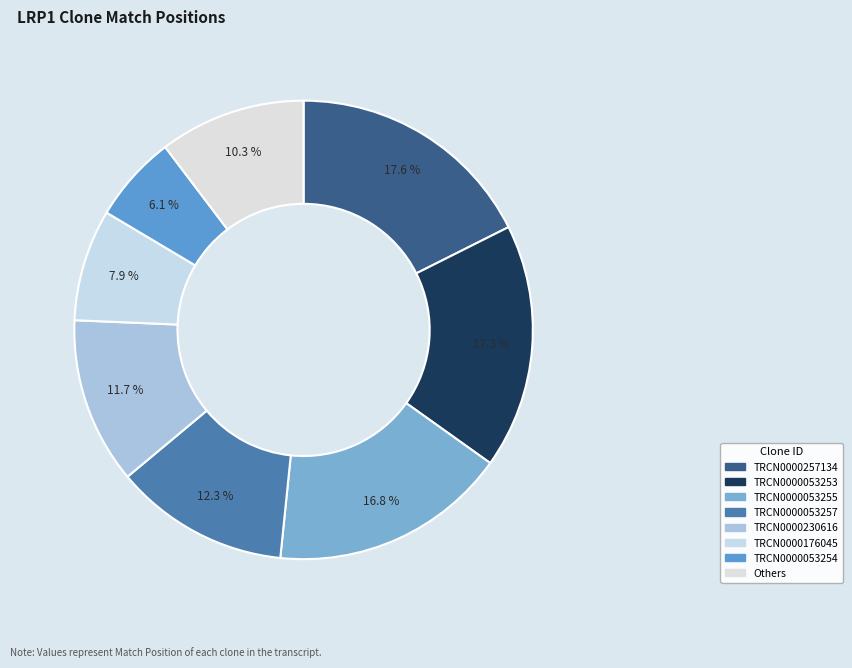

How many segments does this pie chart have?

8